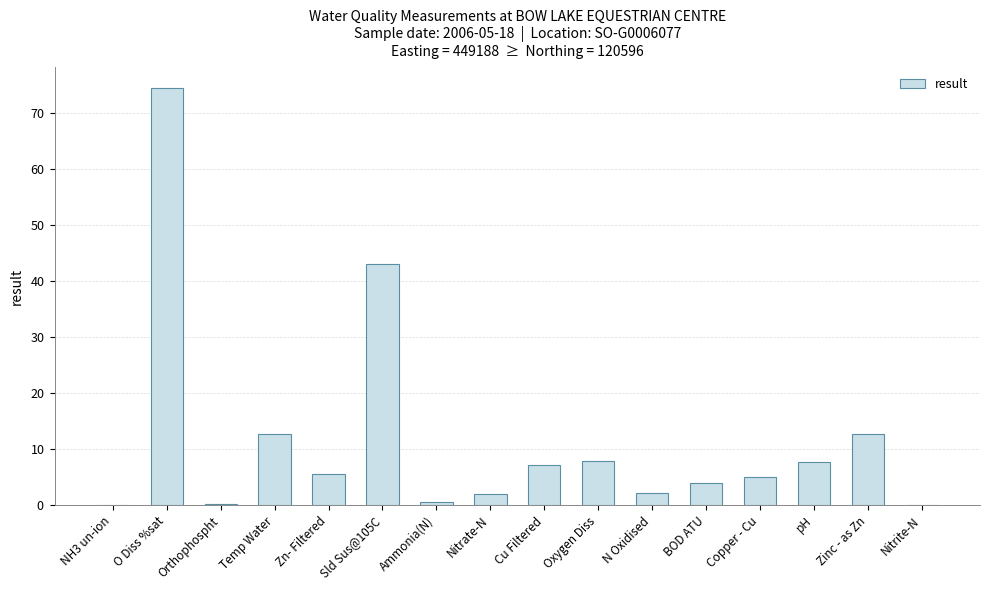

Where does the data first go above 5?

O Diss %sat